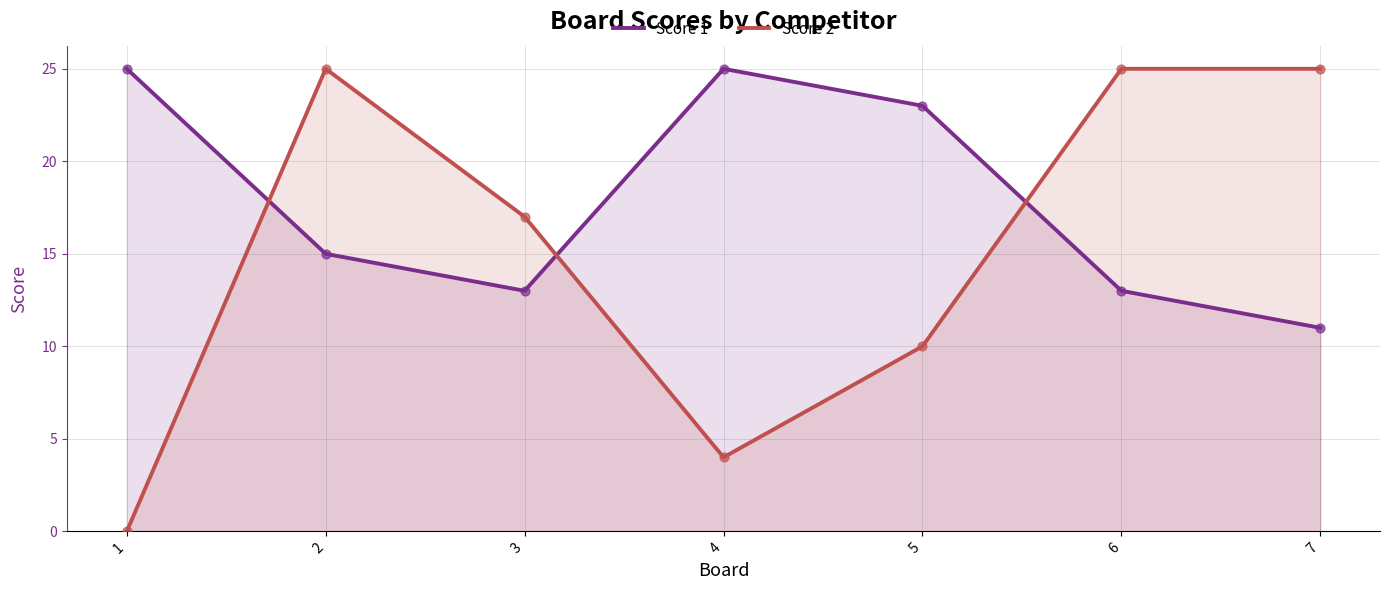

Which series reaches the minimum Y coordinate?

Score 2